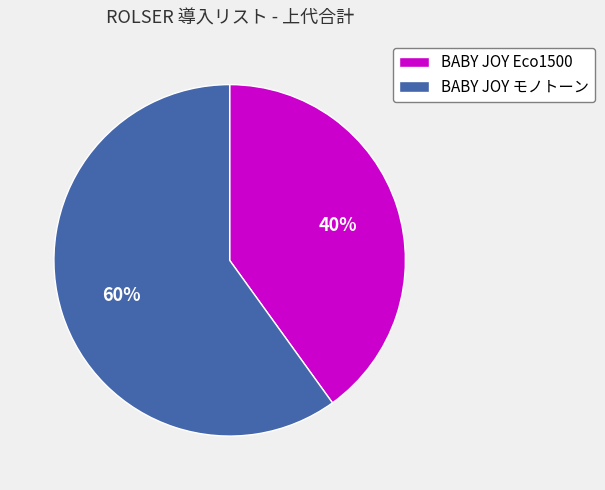

How many slices are in this pie chart?

2